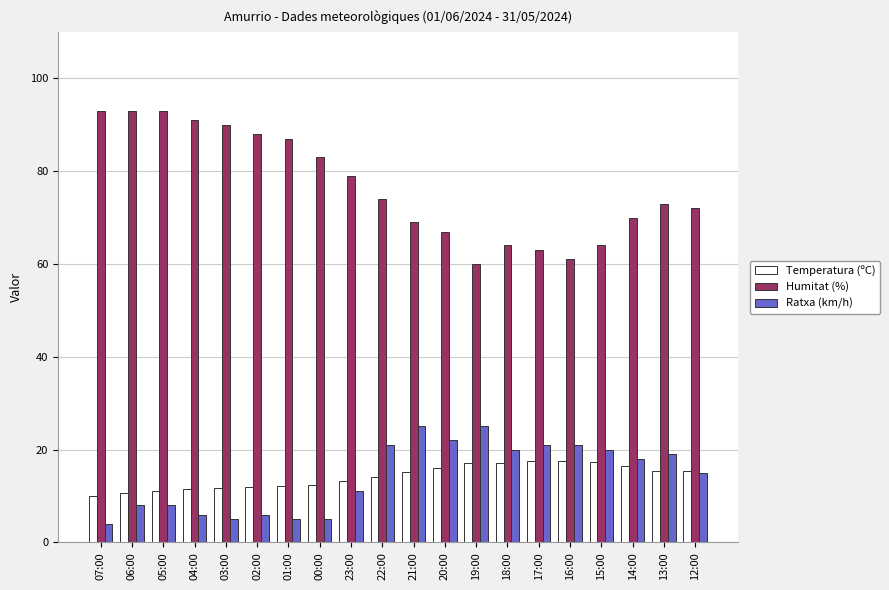

Read the Temperatura (ºC) value at 22:00.

14.1